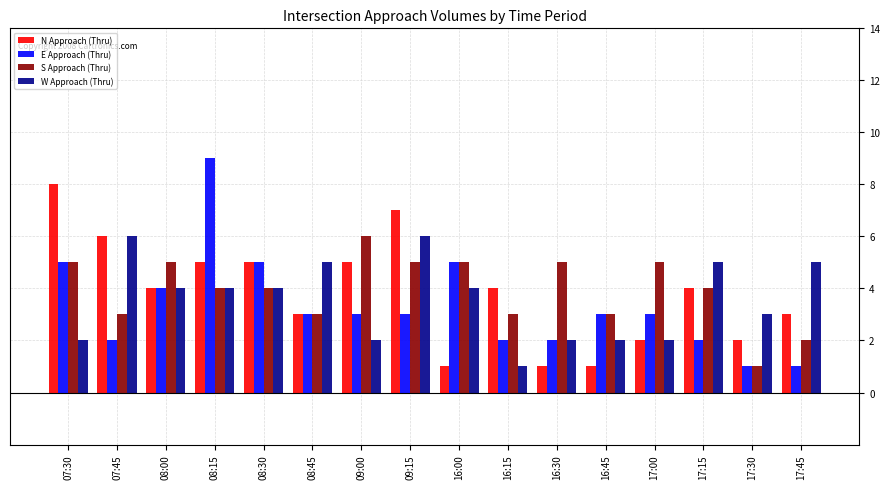

What value does the S Approach (Thru) series have at 17:30?

1